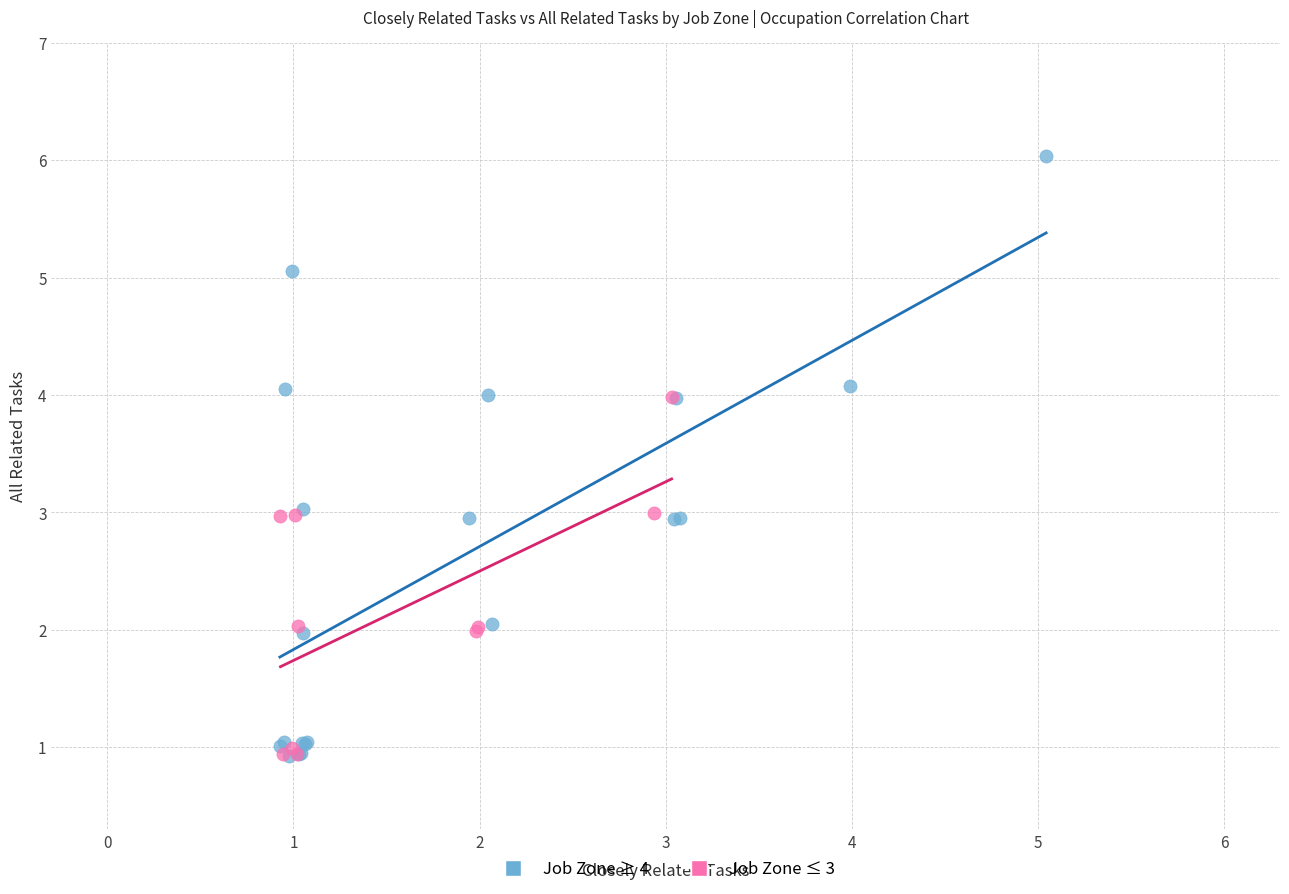

Which series contains the highest Y value?

Job Zone ≥ 4